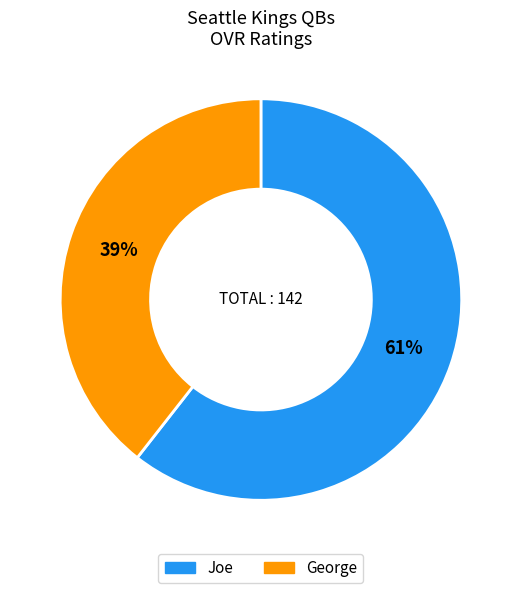

To the nearest percent, what is the average slice percentage?

50%